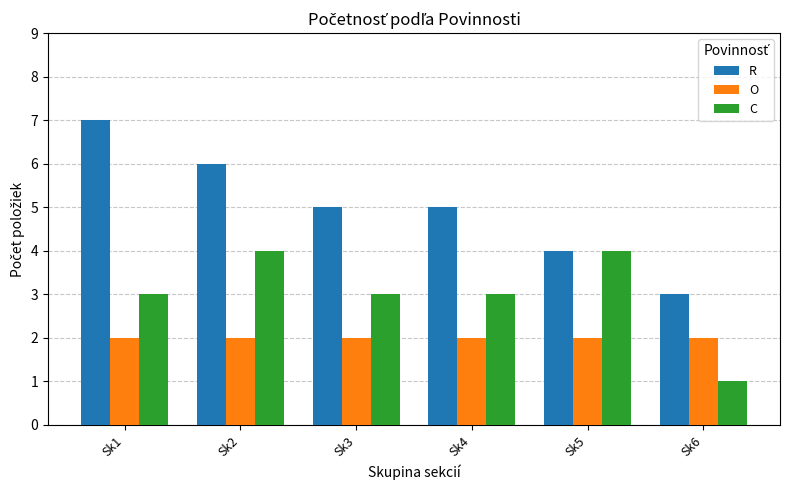

What is the sum of all C values?

18